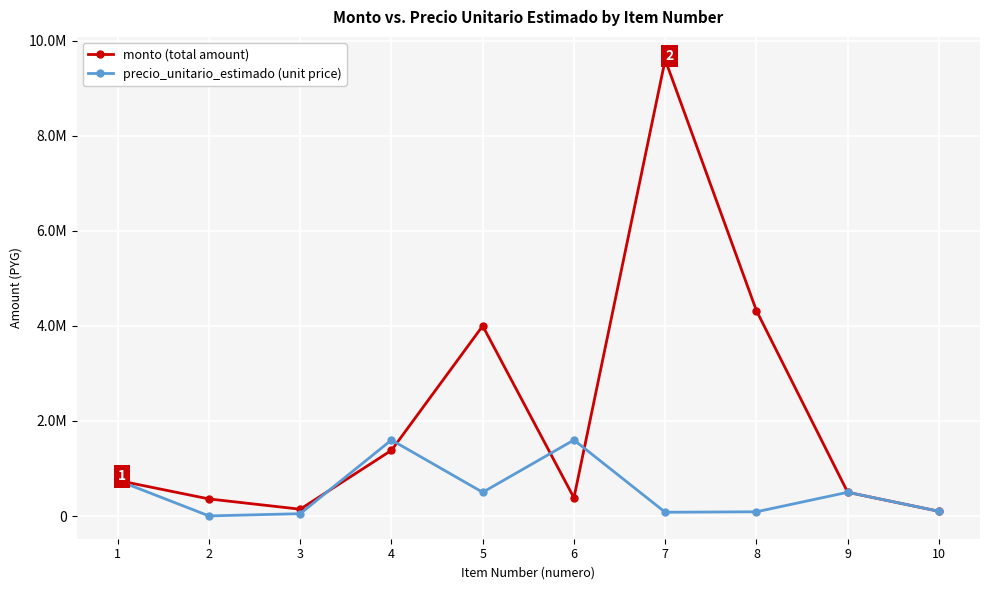

Which category has the lowest value in the precio_unitario_estimado (unit price) series?

2